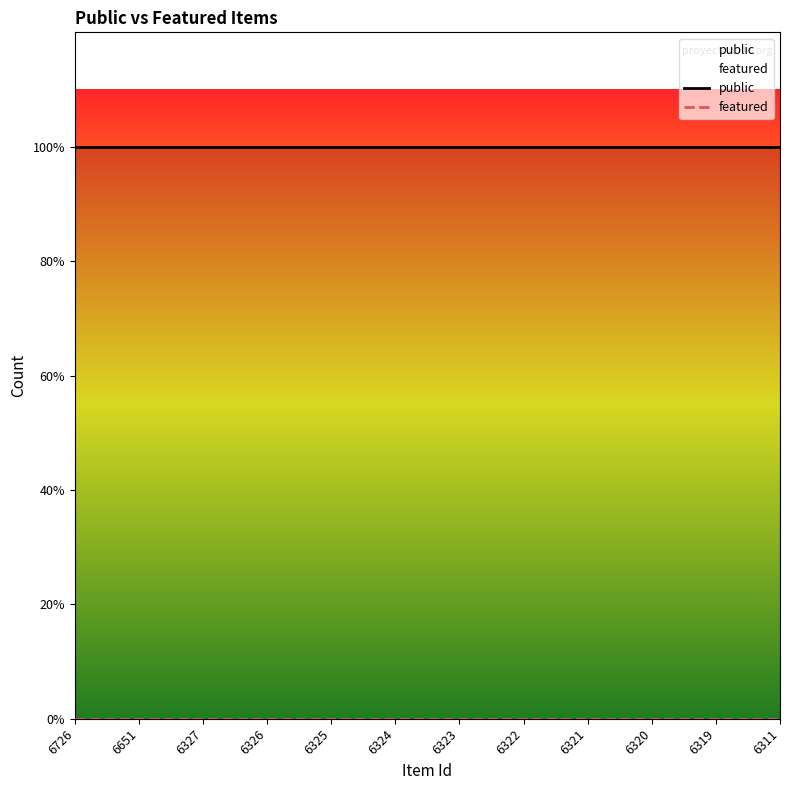

Between 6651 and 6327, which series saw the biggest shift?

public